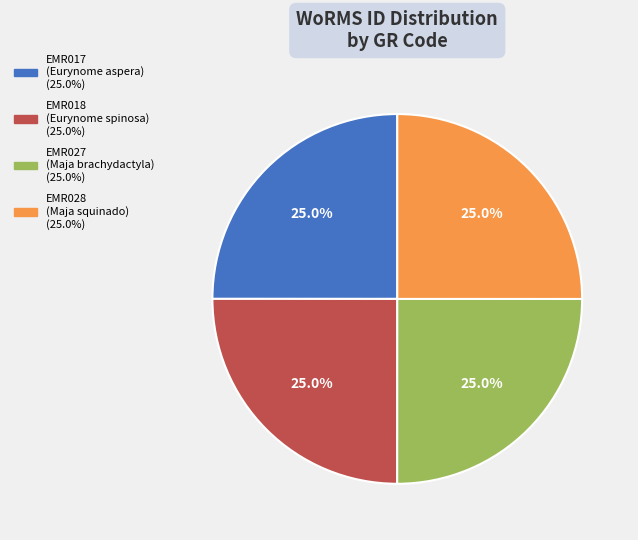

To the nearest percent, what portion does EMR017 represent?

25%